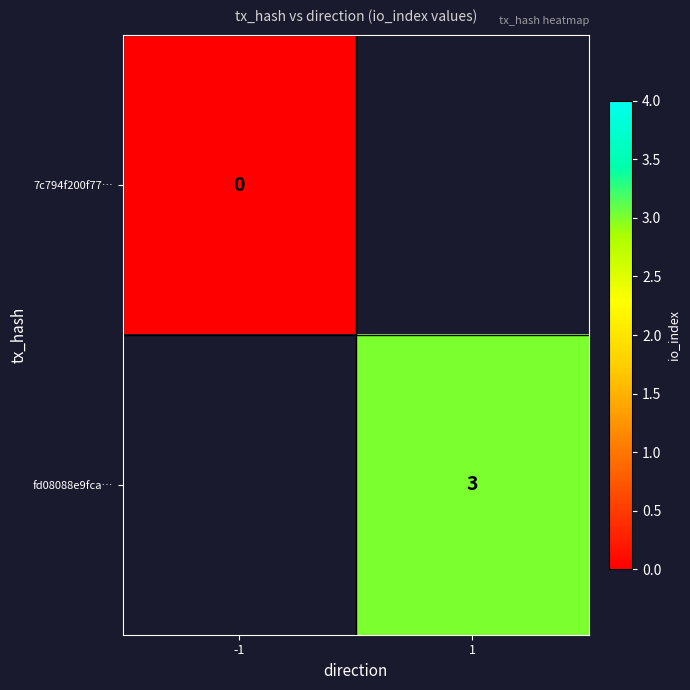

The fd08088e9fca… series shows 3 at 1. True or false?

True